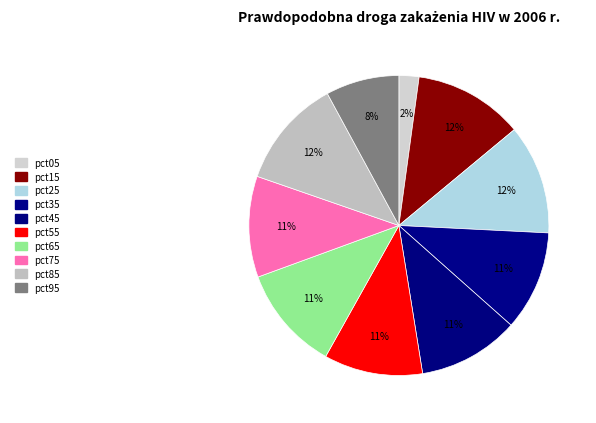

Which category has the smallest portion of the pie?

pct05